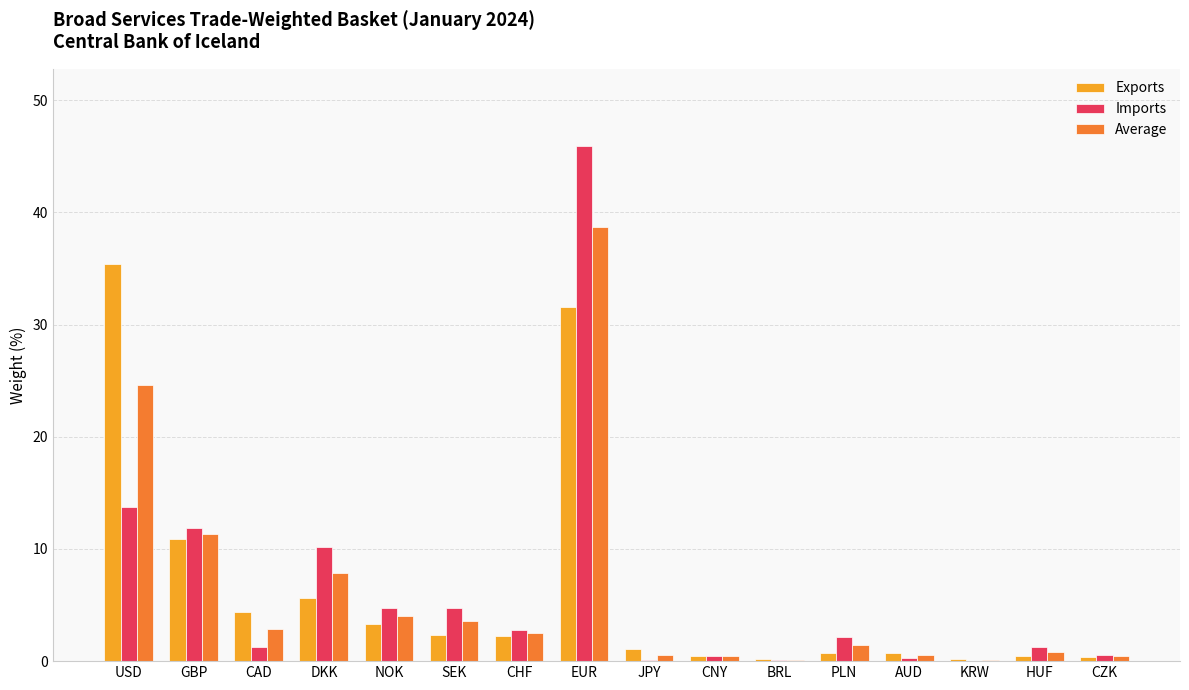

At which label is Exports closest to 17?

GBP